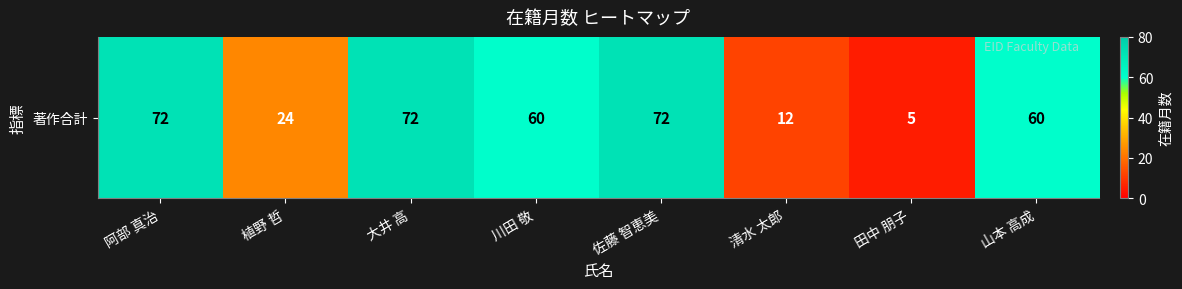

Reading right to left, extract all data points from this chart.

山本 高成=60	田中 朋子=5	清水 太郎=12	佐藤 智恵美=72	川田 敬=60	大井 高=72	植野 哲=24	阿部 真治=72